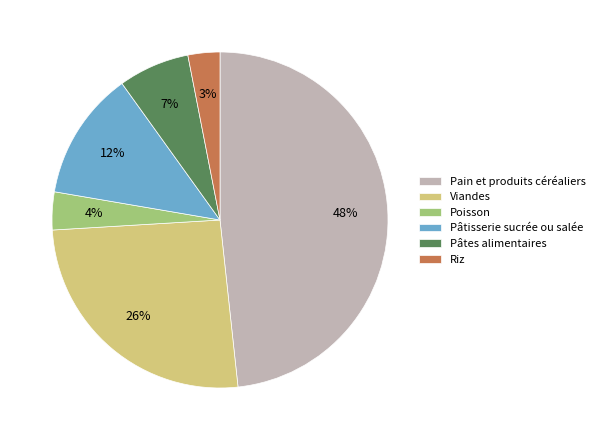

Do Poisson and Pâtes alimentaires together represent more than half of the pie?

No